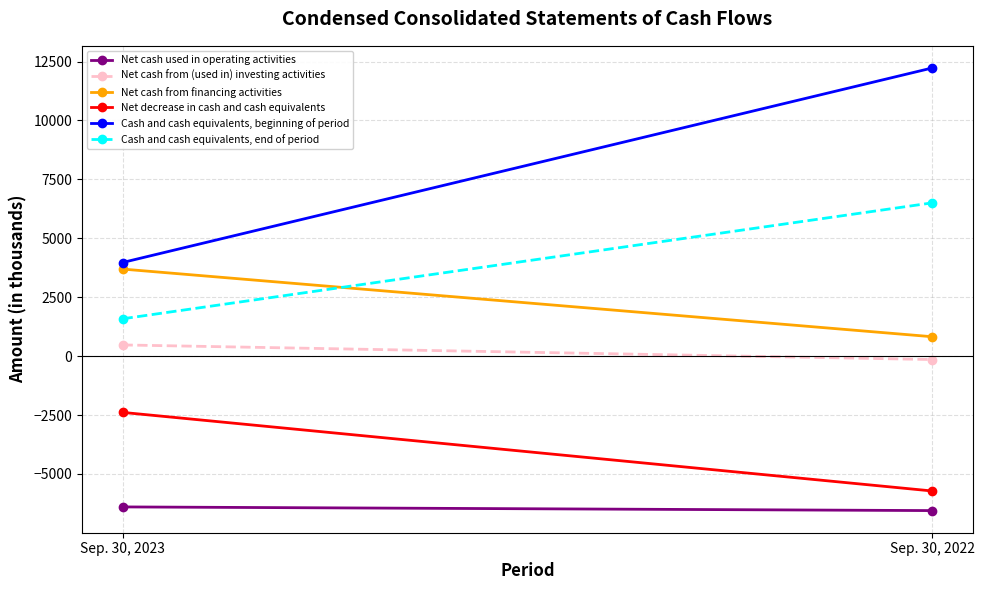

Which series has the largest total across all categories?

Cash and cash equivalents, beginning of period